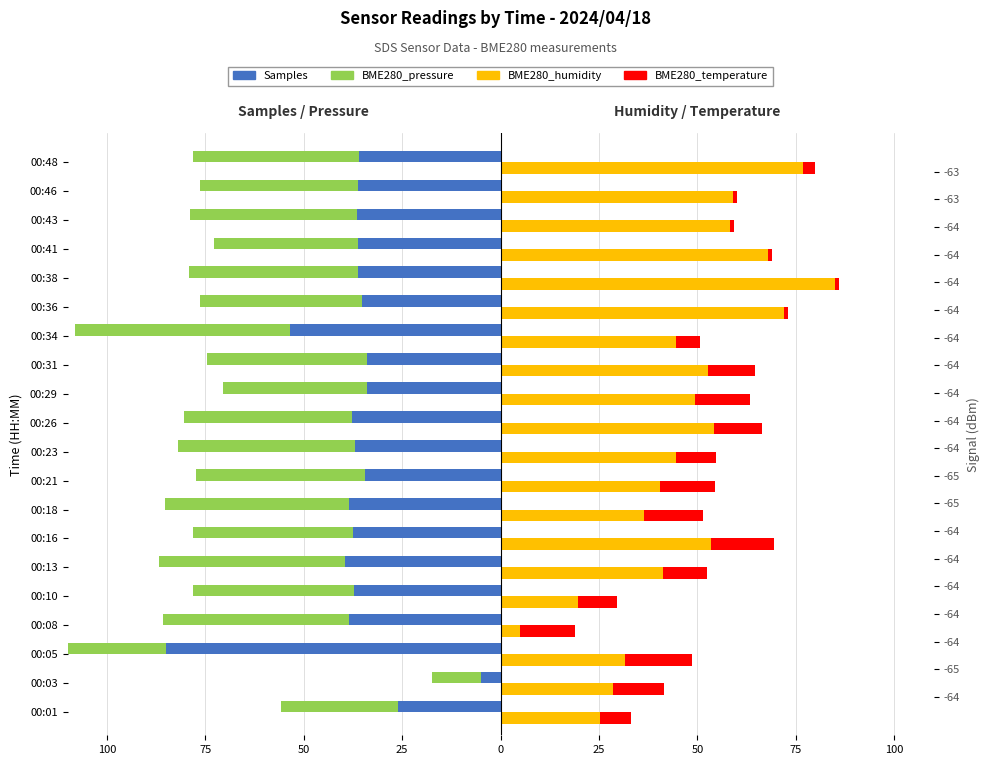

Is it true that BME280_temperature equals 12.0 at 00:31?

True